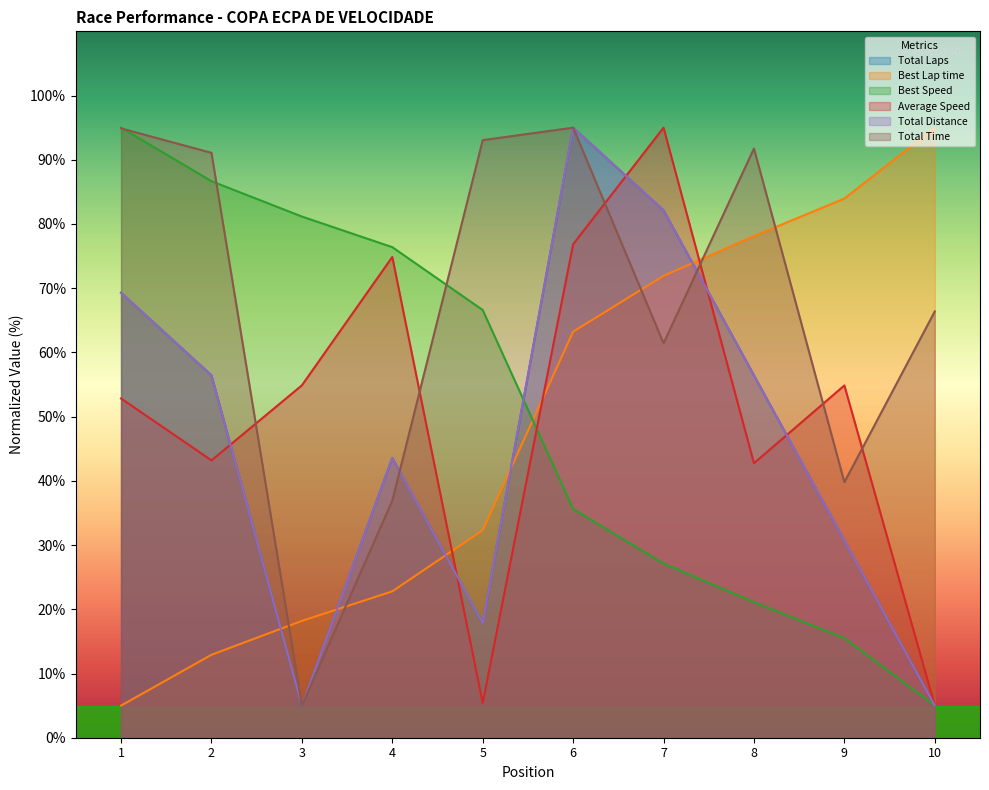

At which label does Best Lap time first exceed 63?

6